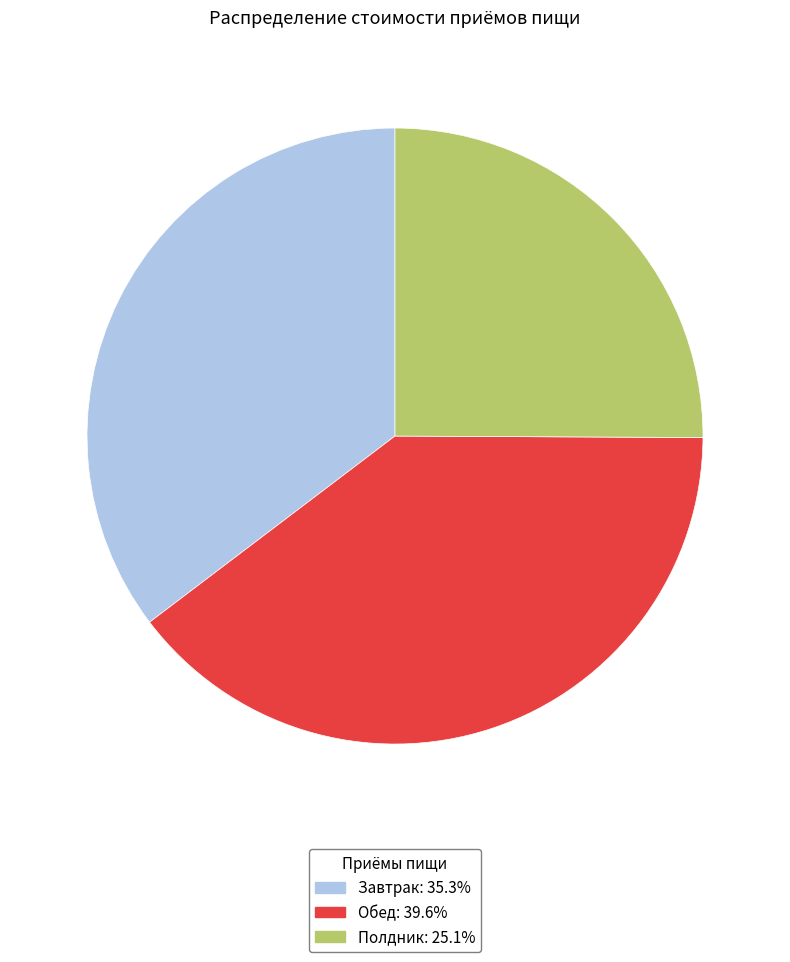

Is it true that Обед is 40% of the pie?

True